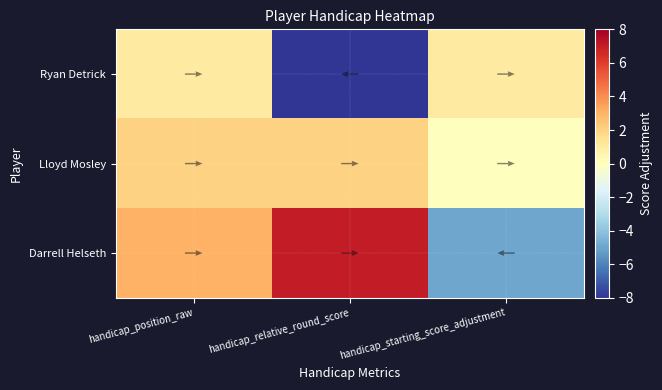

Which category has the lowest value in the Darrell Helseth series?

handicap_starting_score_adjustment